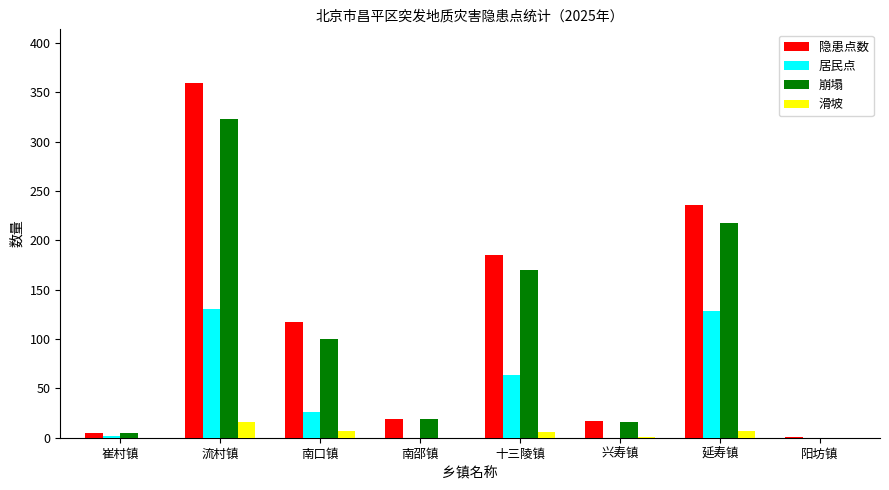

What are all the series names shown in the legend?

隐患点数, 居民点, 崩塌, 滑坡